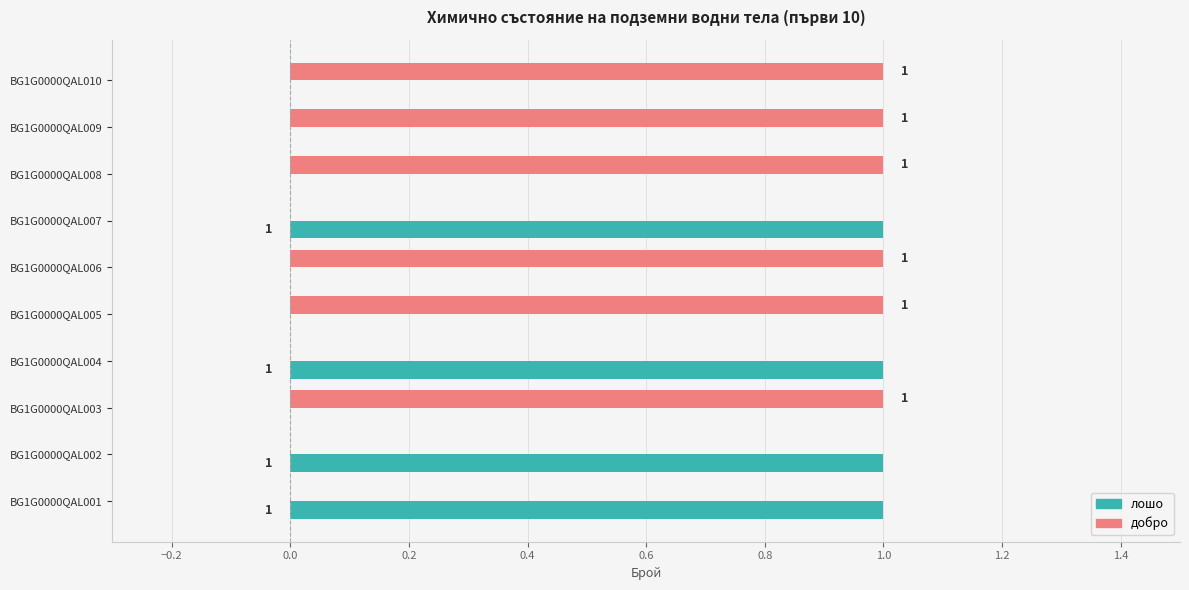

Which series has the largest total across all categories?

добро